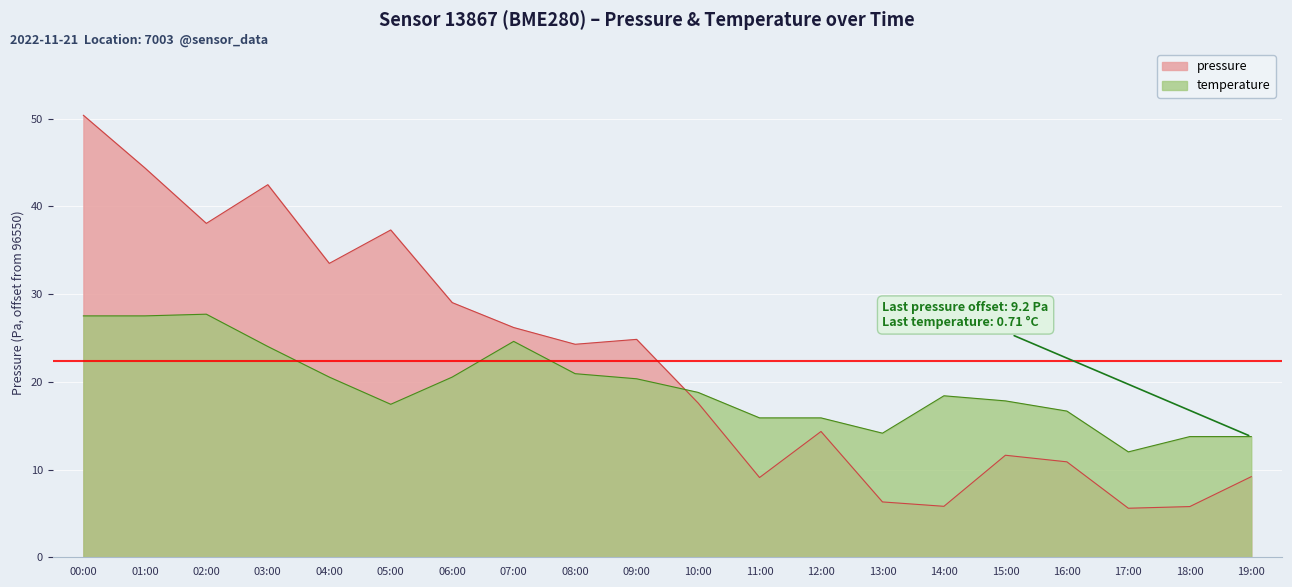

How many data points does each series have?

20